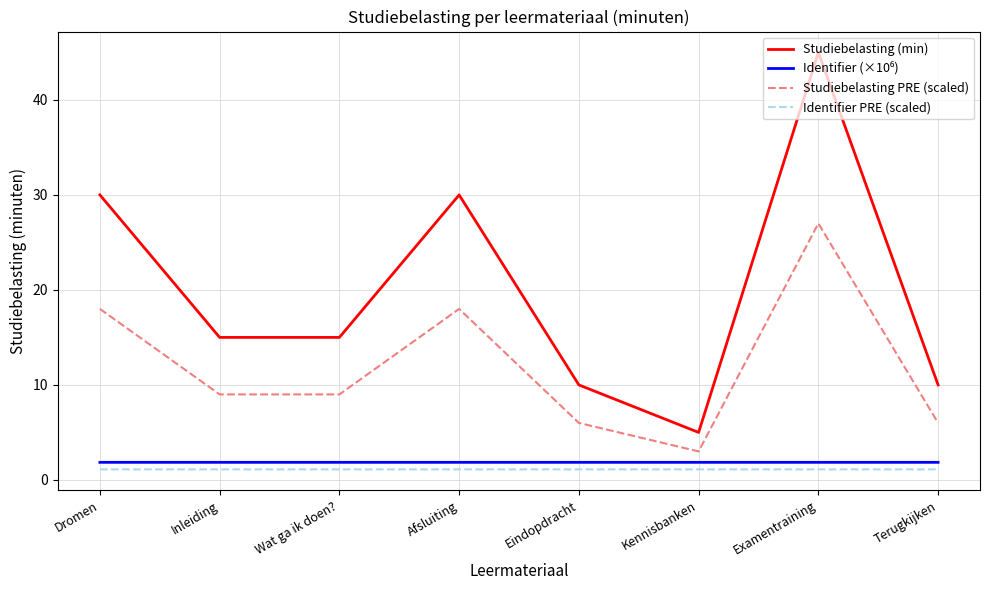

Which series has the widest spread of values?

Studiebelasting (min)